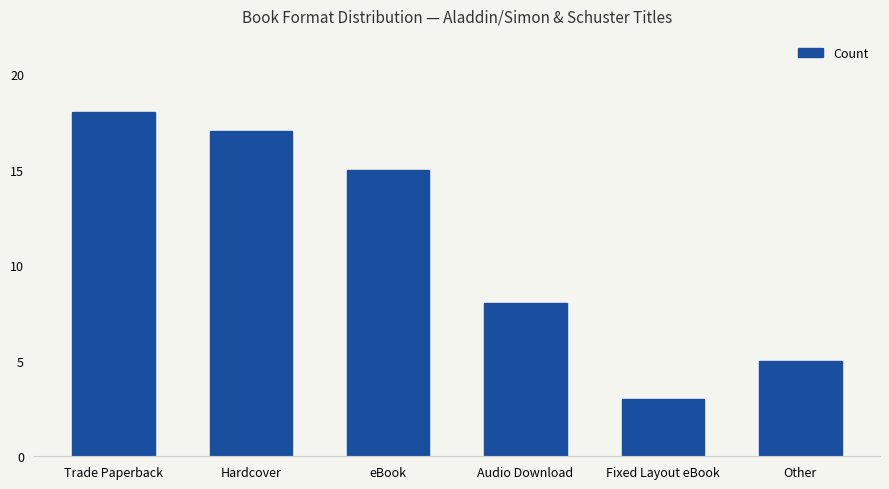

Reading left to right, transcribe all the data shown in this chart.

18	17	15	8	3	5